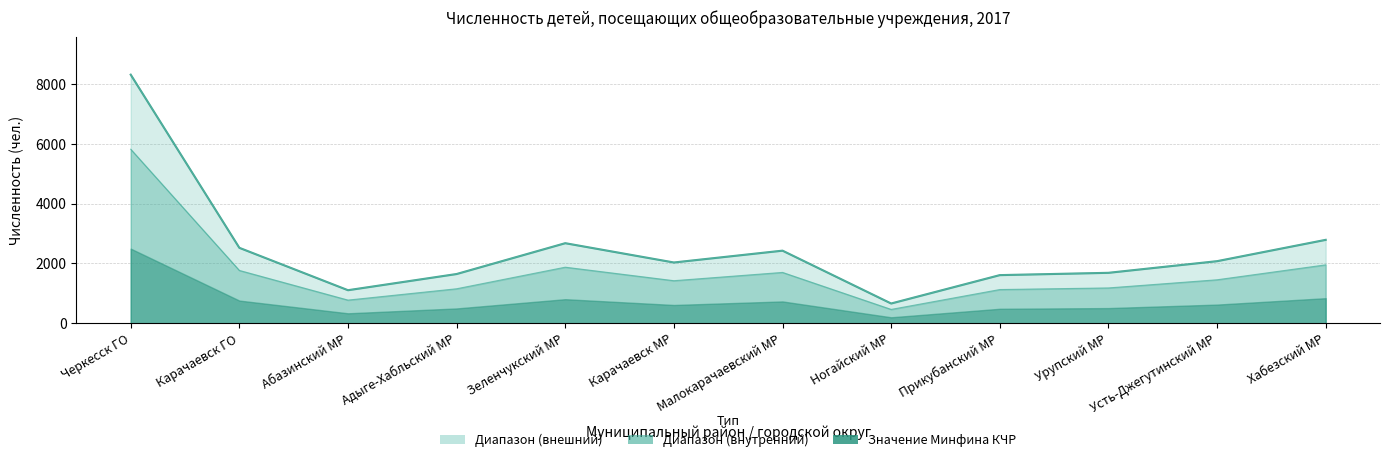

Read the value at Усть-Джегутинский МР.

2077